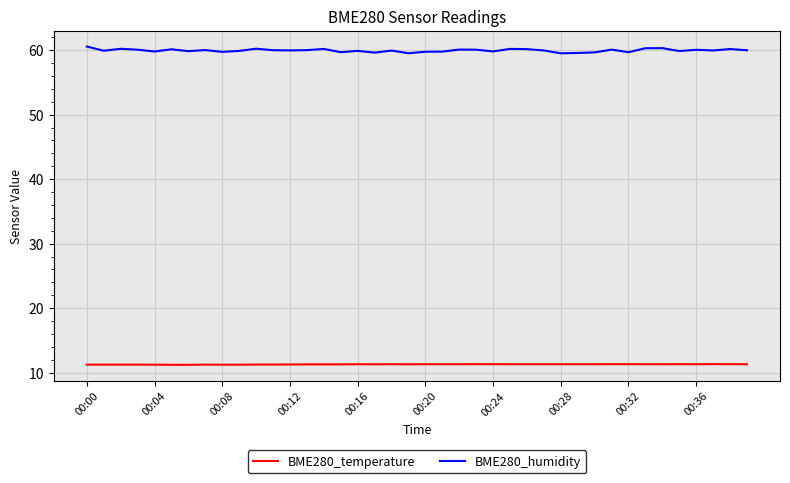

What is the highest value of the BME280_temperature series?

11.3